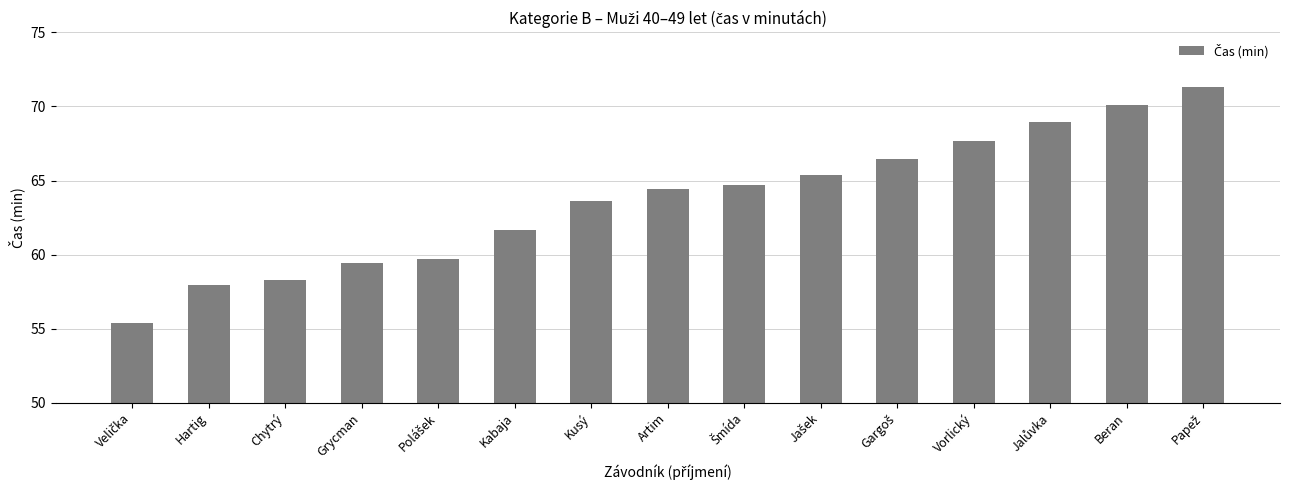

Between Hartig and Artim, which is larger?

Artim